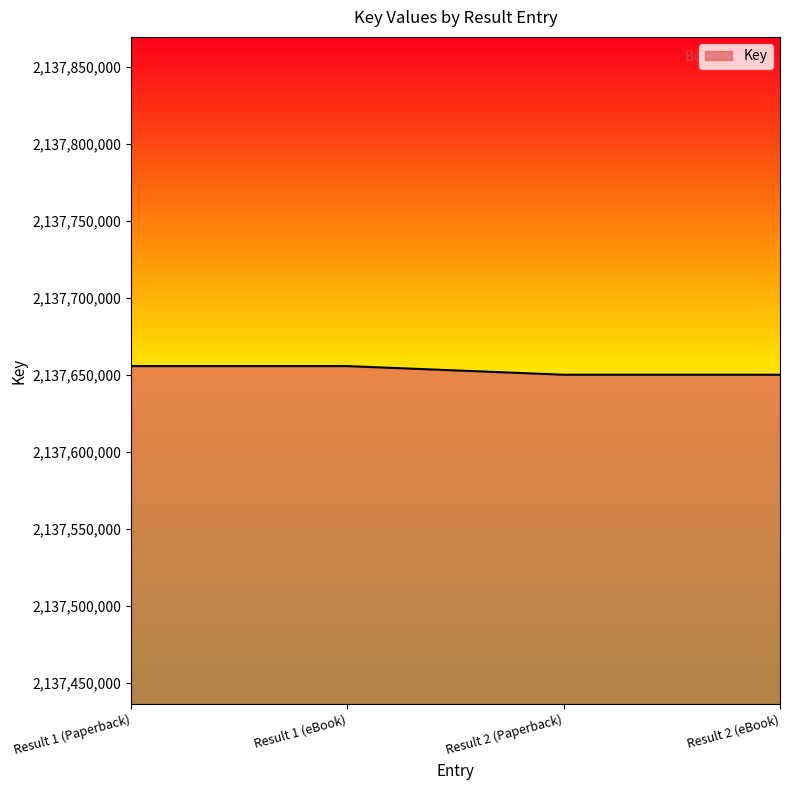

Approximately how many times larger is the value at Result 1 (Paperback) compared to Result 2 (eBook)?

1.0